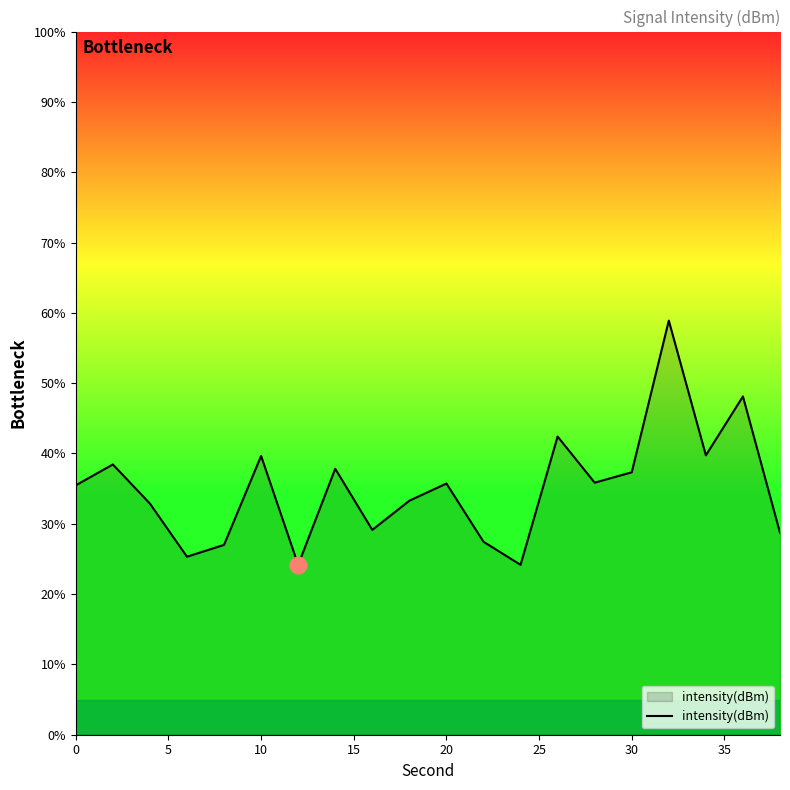

What is the smallest value displayed?

24.2